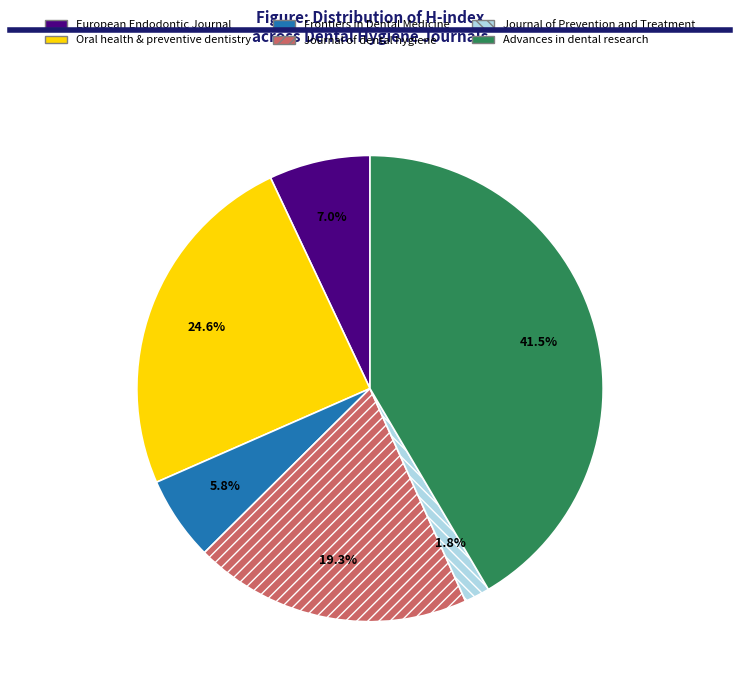

To the nearest percent, what percentage of the pie is Oral health & preventive dentistry?

25%